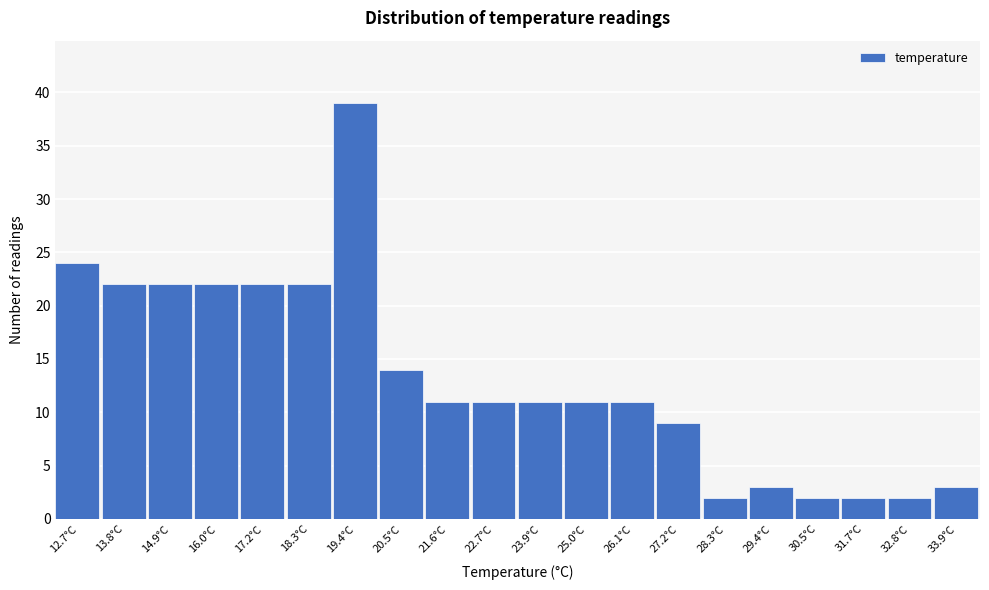

Reading right to left, extract all data points from this chart.

3	2	2	2	3	2	9	11	11	11	11	11	14	39	22	22	22	22	22	24